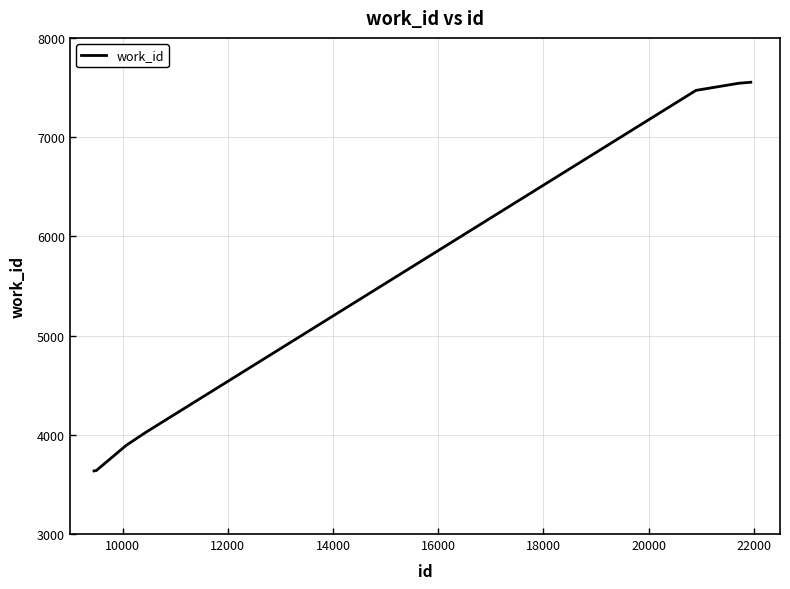

True or false: the data has more than 1 interior local peaks.

False